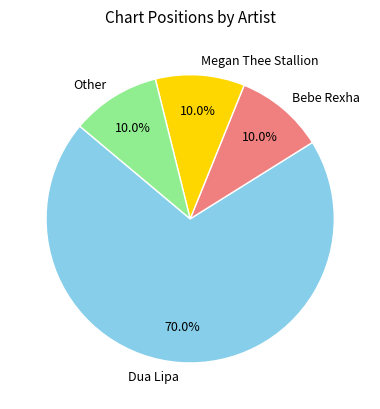

Combined, what portion of the pie is Other and Megan Thee Stallion?

20.0%